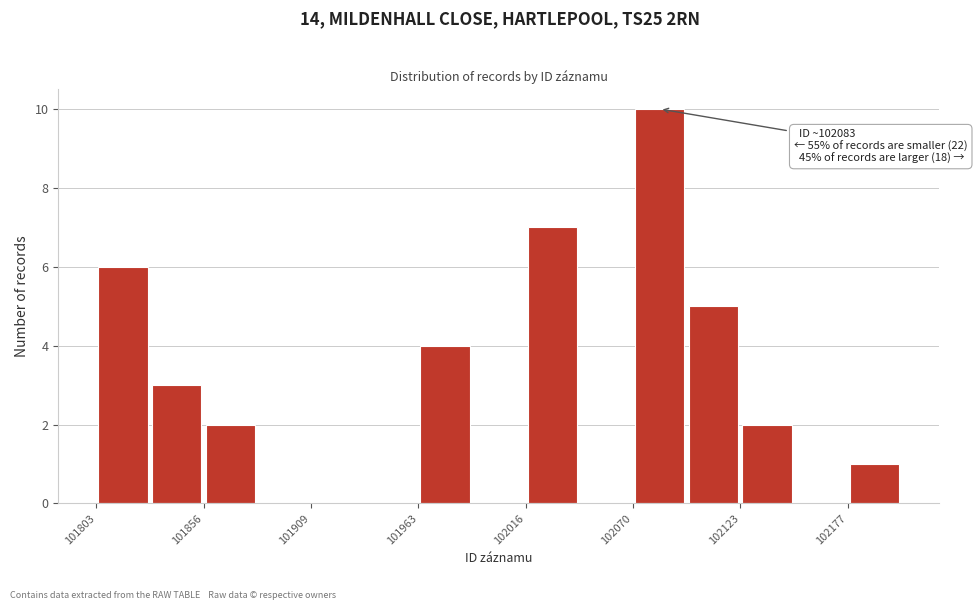

Read against the x-axis, roughly where is the centre of the tallest bar?

102080